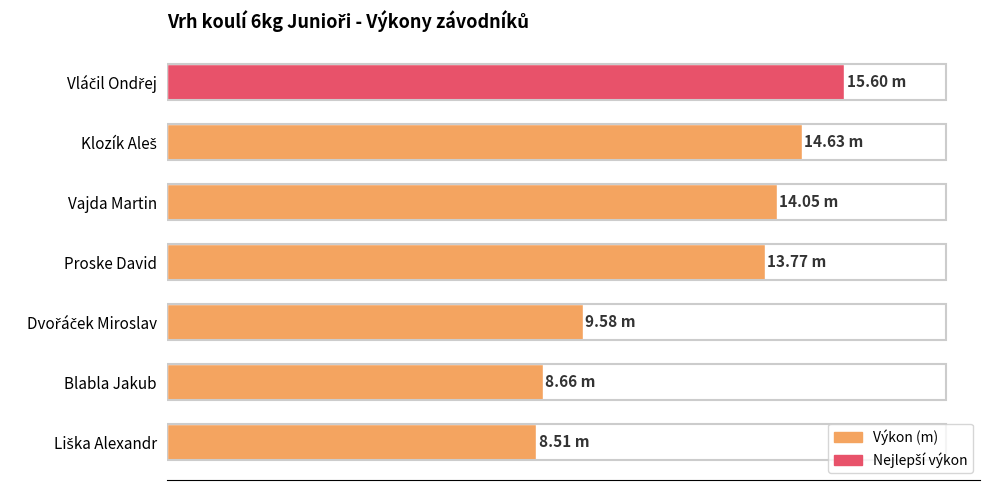

What is the greatest value displayed?

15.6